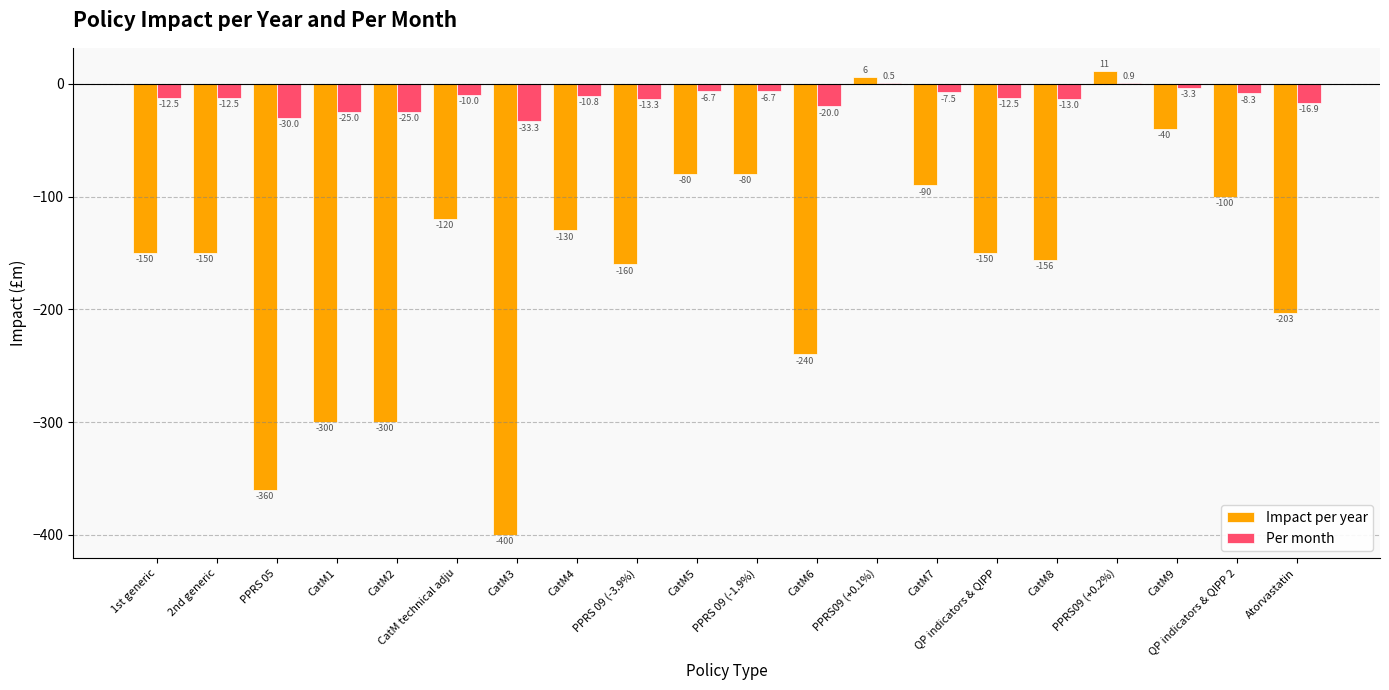

At which category does the chart reach its peak across all series?

PPRS09 (+0.2%)